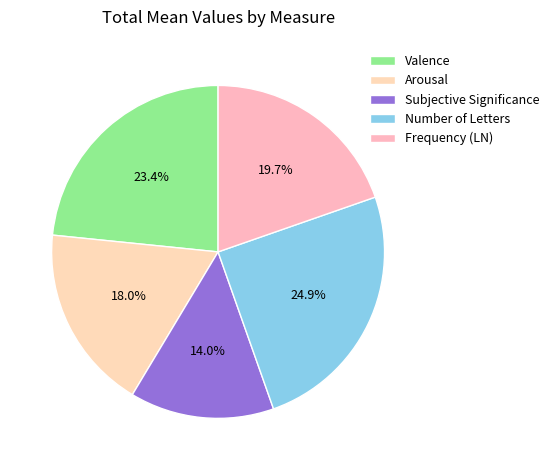

To the nearest percent, what is the combined percentage of Valence and Subjective Significance?

37%